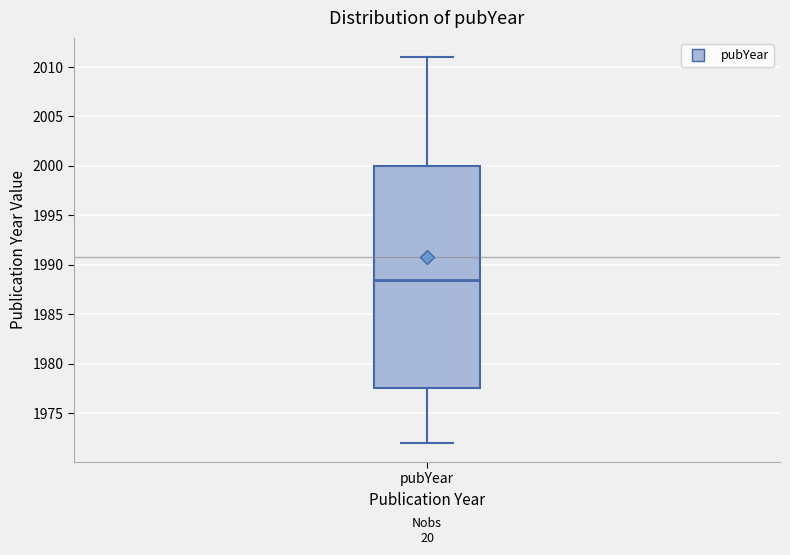

Transcribe this box plot: give where the median line is, the range the box spans, and where the two whiskers end, as read against the y-axis. The values are not printed on the chart, so give them approximately, as read against the axis.

median 1988.5, box 1977.5 to 2000.0, whiskers 1972.0 to 2011.0